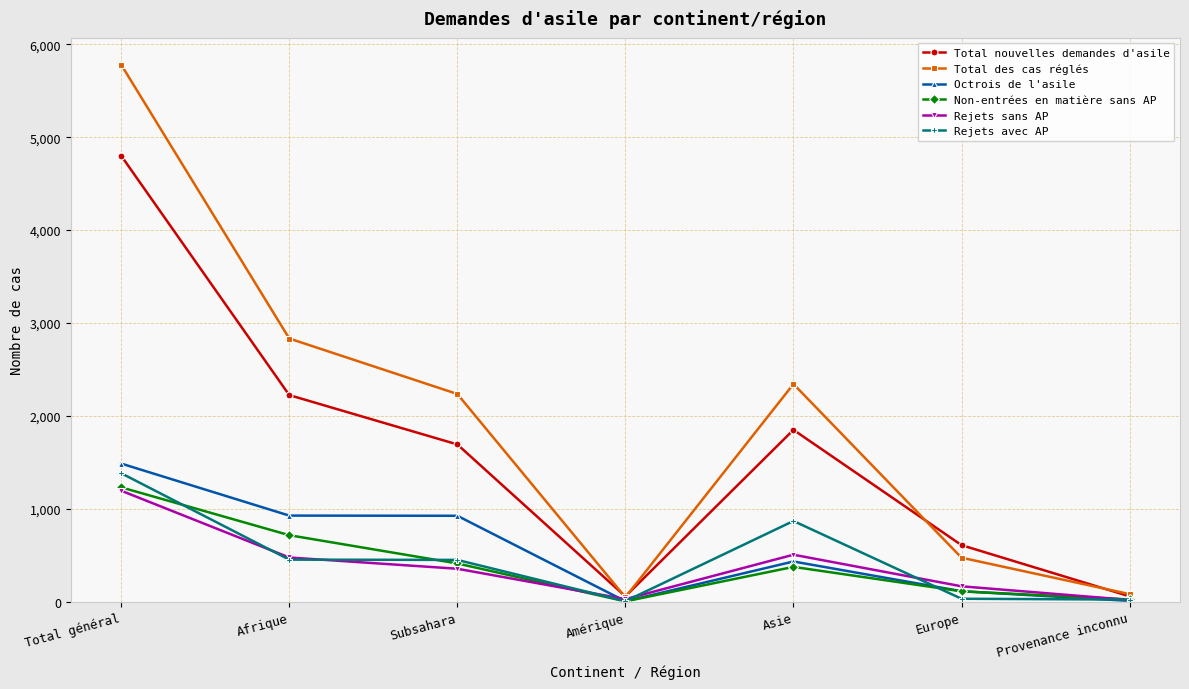

What is the smallest value displayed?

4